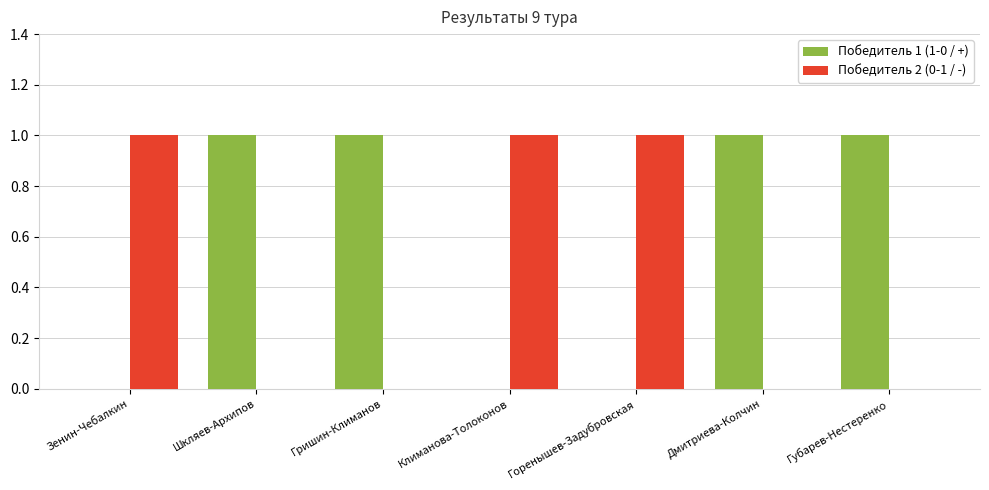

Is it true that Победитель 2 (0-1 / -) equals 1 at Горенышев-Задубровская?

True